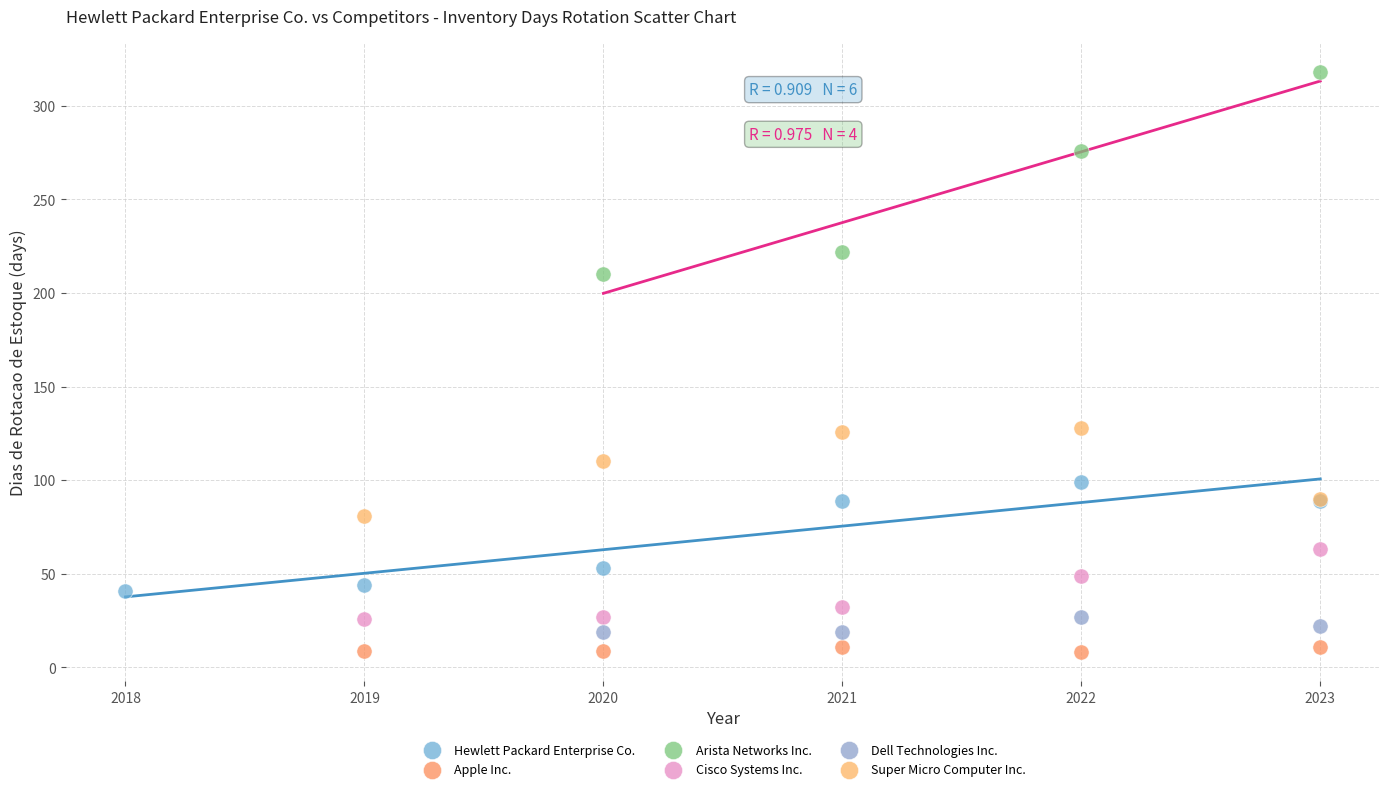

Which series contains the lowest Y value?

Apple Inc.